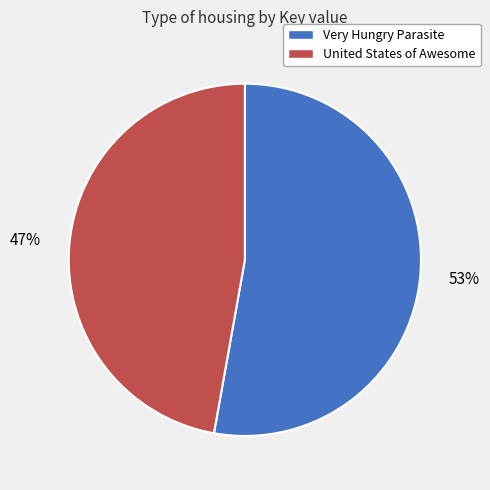

Is the sum of United States of Awesome and Very Hungry Parasite greater than half?

Yes